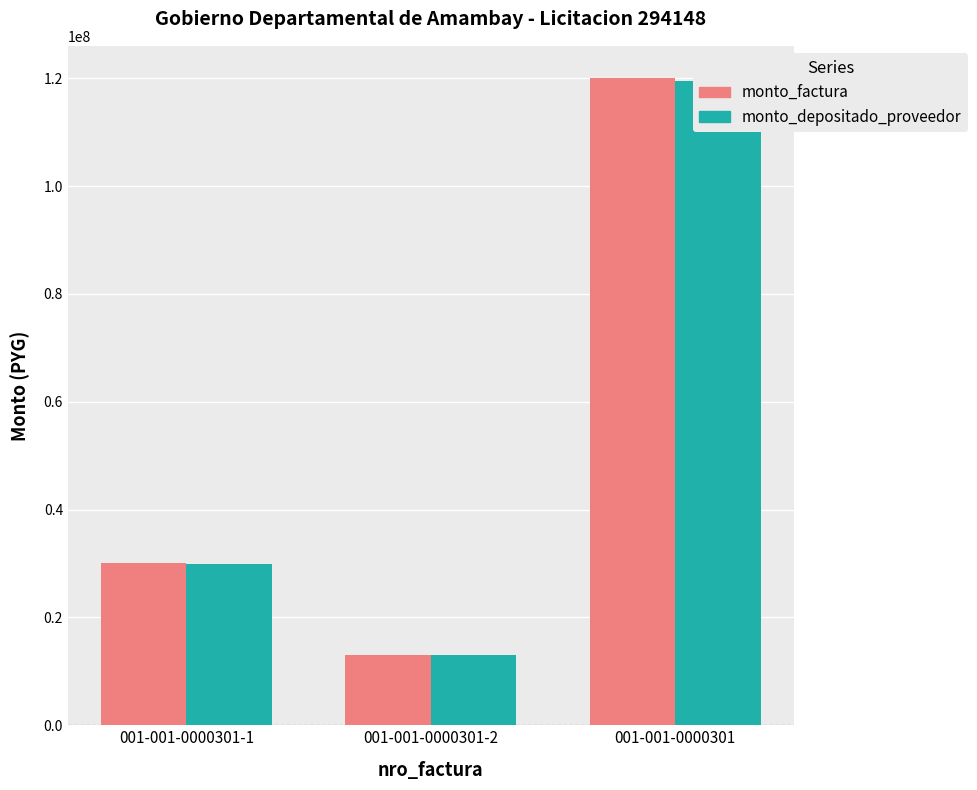

Reading left to right, extract all data points from this chart.

monto_factura: 001-001-0000301-1=30000000	001-001-0000301-2=13000000	001-001-0000301=120000000
monto_depositado_proveedor: 001-001-0000301-1=29880000	001-001-0000301-2=12948000	001-001-0000301=119520000